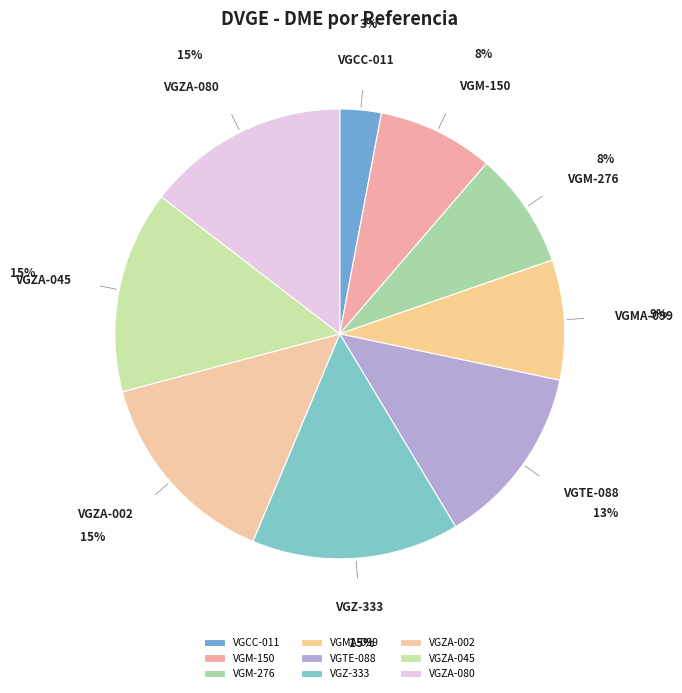

Do VGM-150 and VGZ-333 together represent more than half of the pie?

No